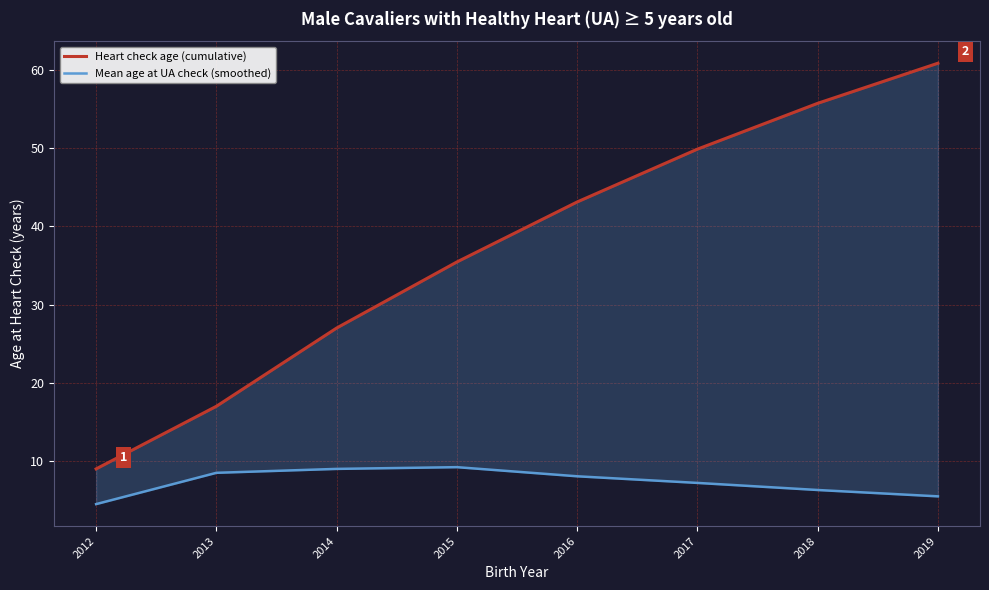

Where is the first local maximum for Mean age at UA check (smoothed)?

2015